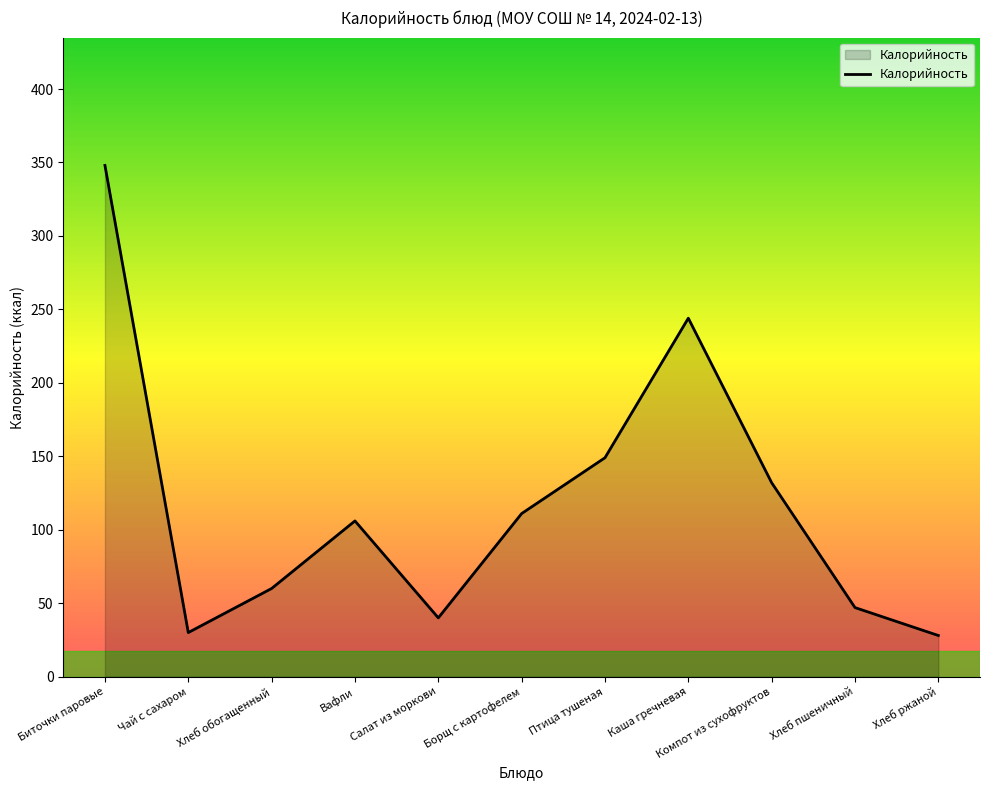

Does the chart display data point markers on the line(s)?

No